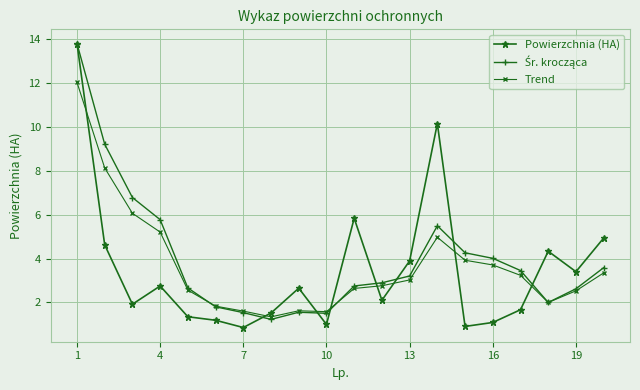

What is the value of the Powierzchnia (HA) point at the 12th from the left?

2.1